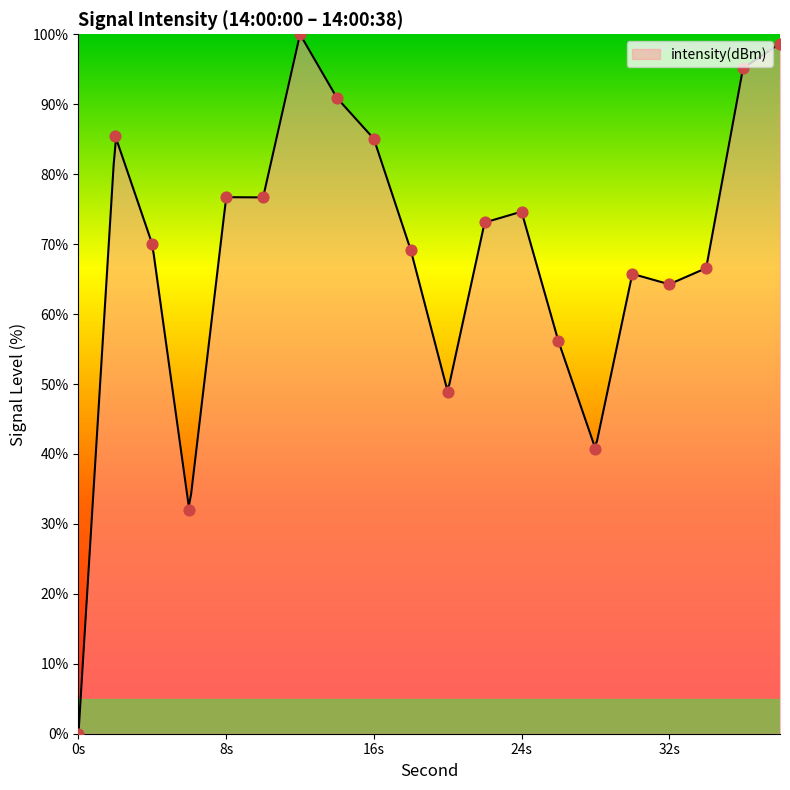

Between 10 and 36, which is larger?

36